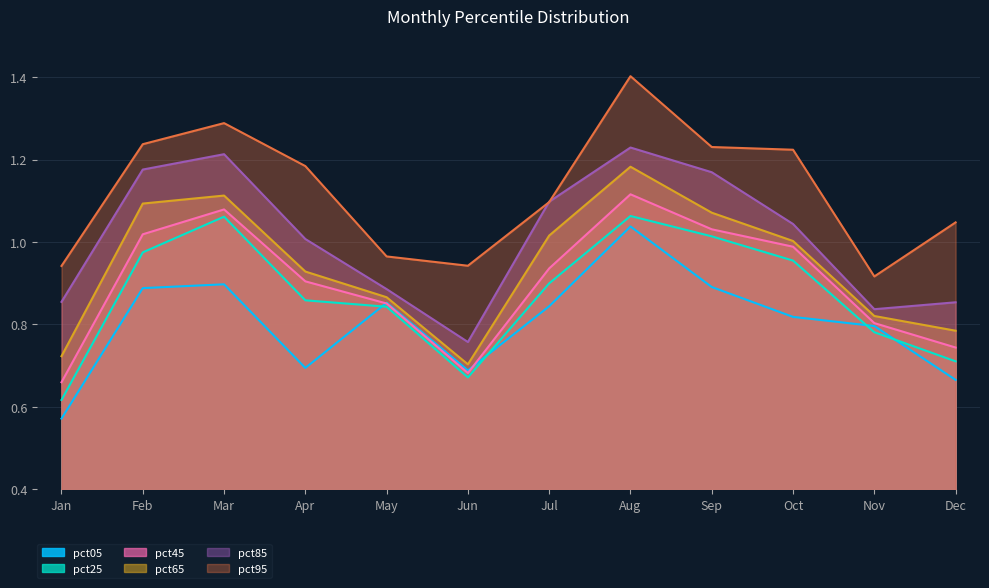

Which series has the largest total across all categories?

pct95